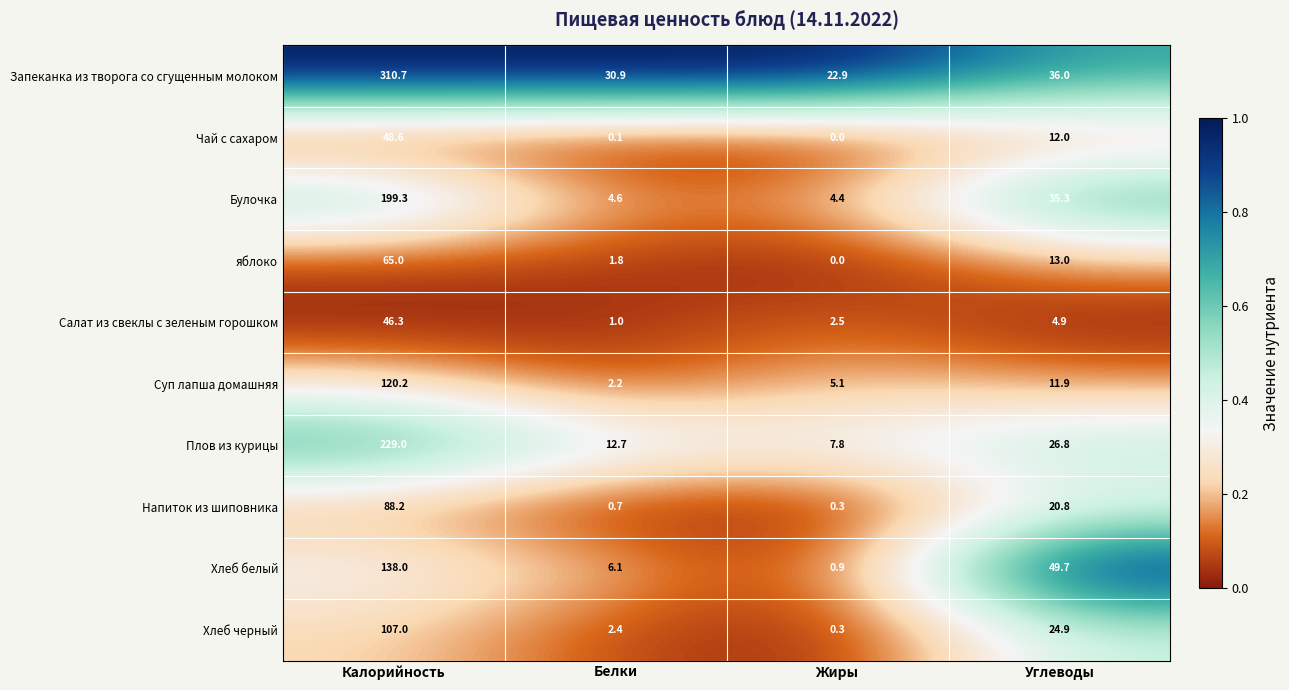

Which series has the largest range (max minus min)?

Запеканка из творога со сгущенным молоком